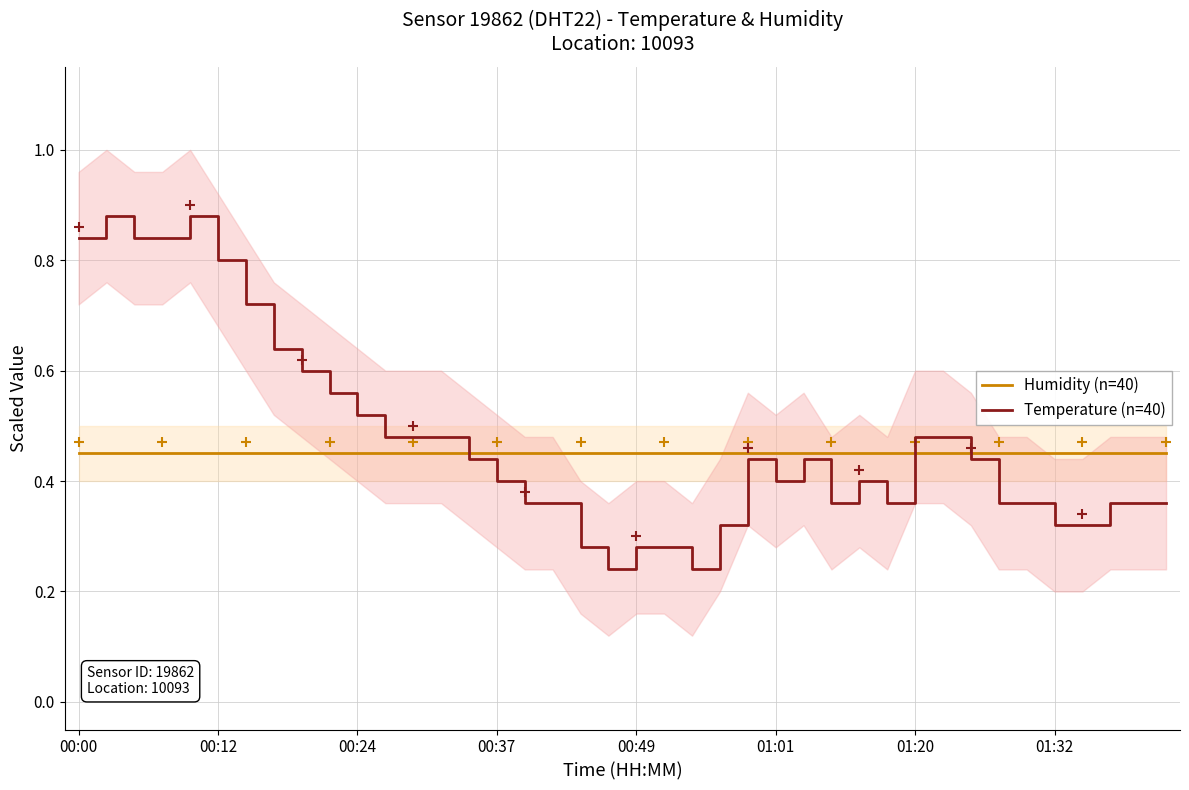

What is the total value across all series at 33?

0.8